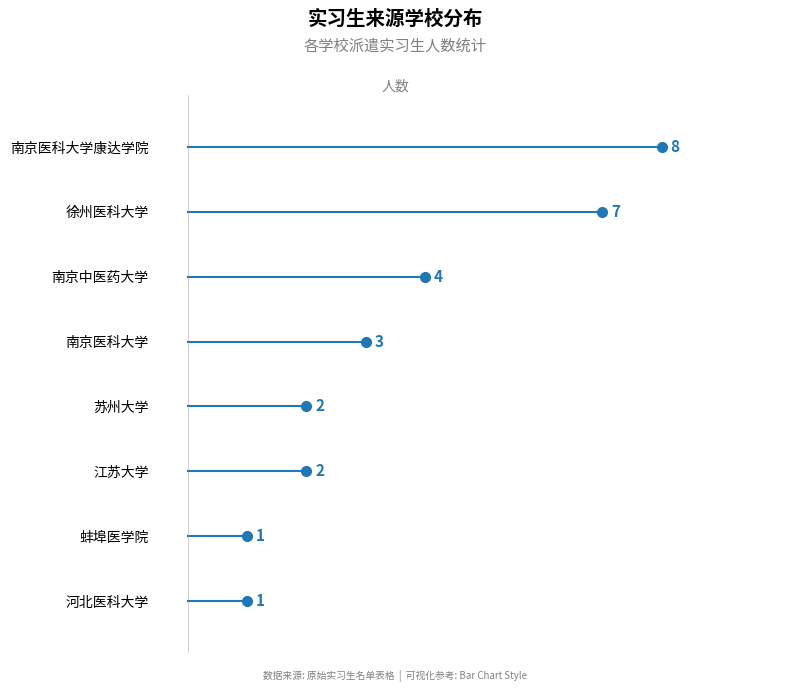

Which category has the lowest value across all series?

河北医科大学